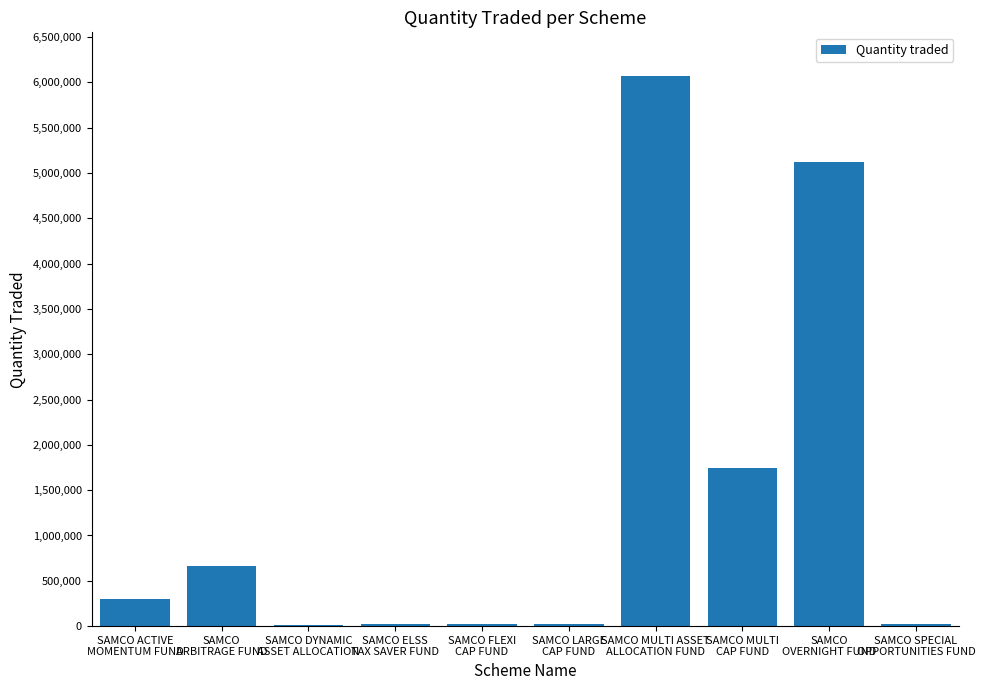

What is the average value?

1400000